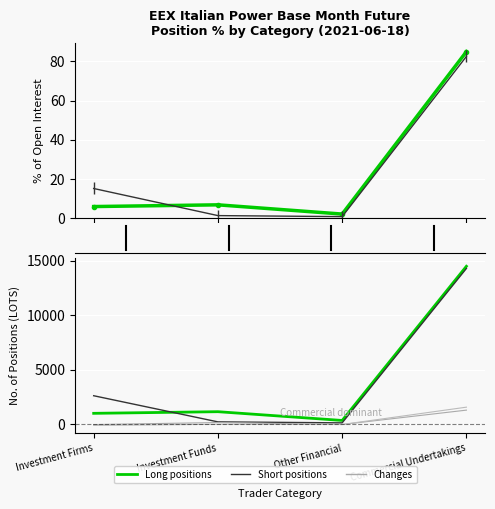

What is the value of the Short point at the 2nd from the left?

240.0